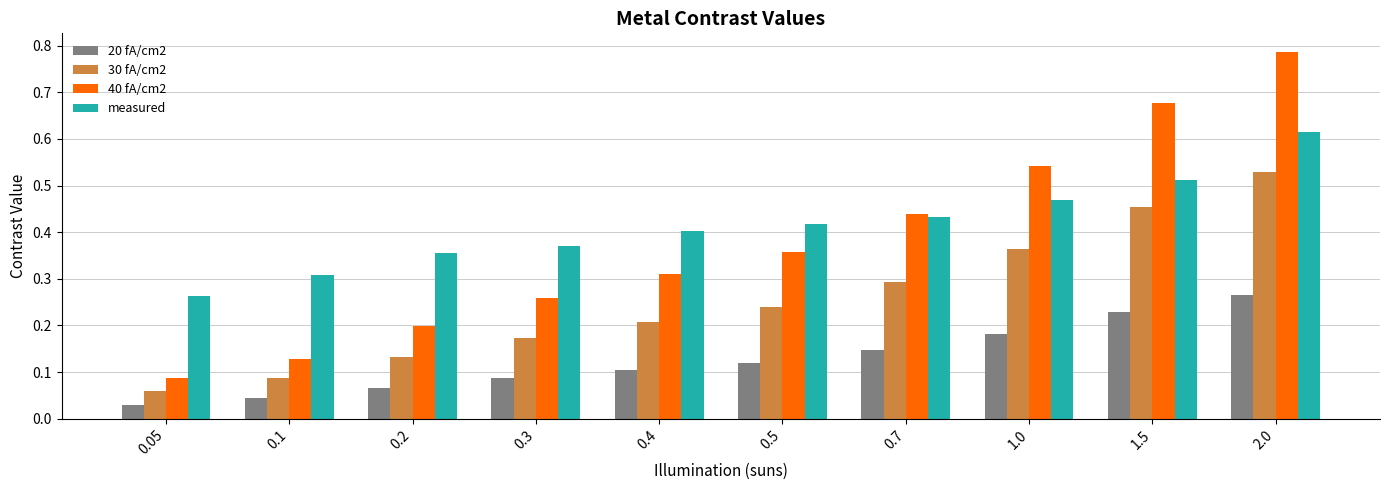

What is the sum of all 20 fA/cm2 values?

1.3